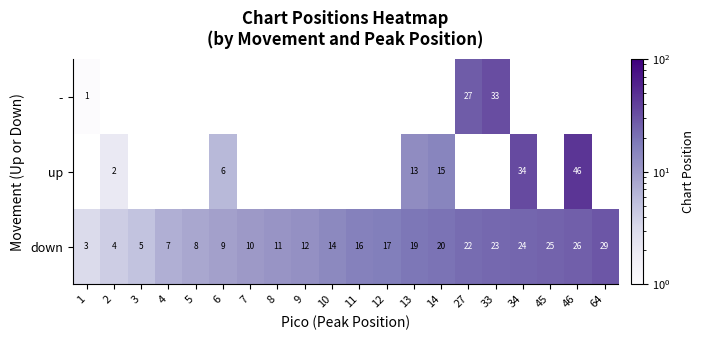

True or false: down has a value of 14 at 7.

False